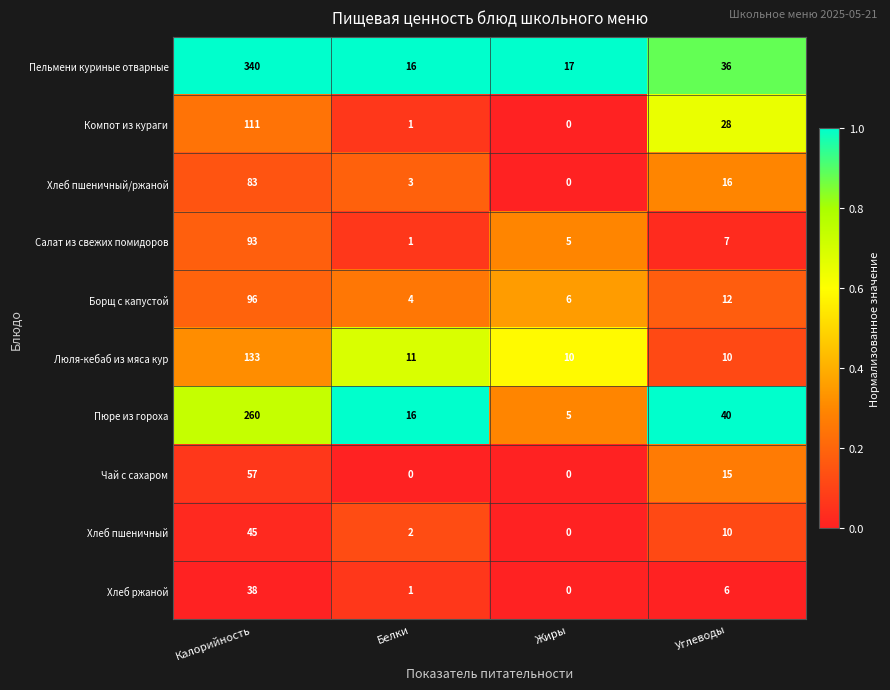

How many values in Хлеб пшеничный/ржаной are above zero?

3